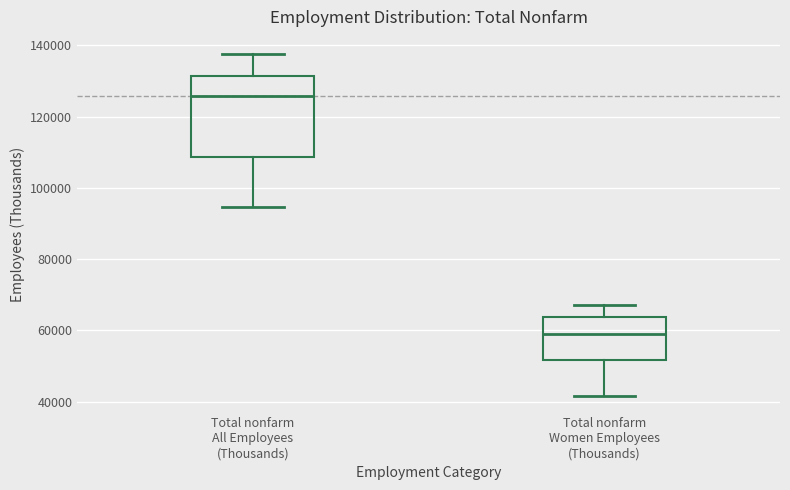

Comparing the boxes themselves (not the whiskers), which one is the tallest?

Total nonfarm All Employees (Thousands)